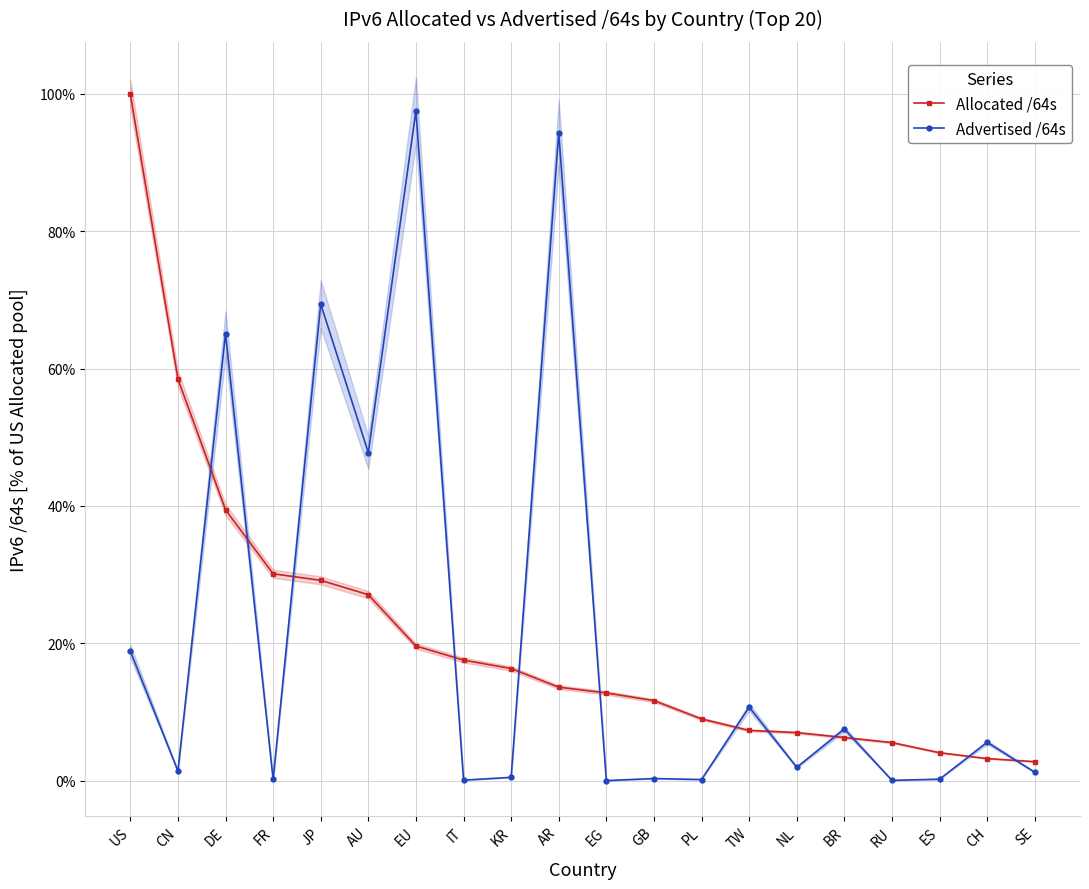

What is the lowest value of the Allocated /64s series?

2.8